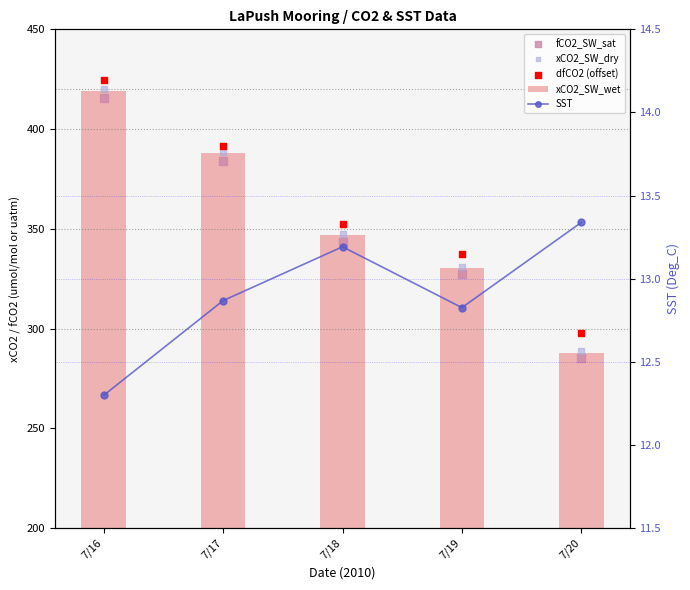

Is the value of SST at 7/16 greater than the value of fCO2_SW_sat at 7/19?

No